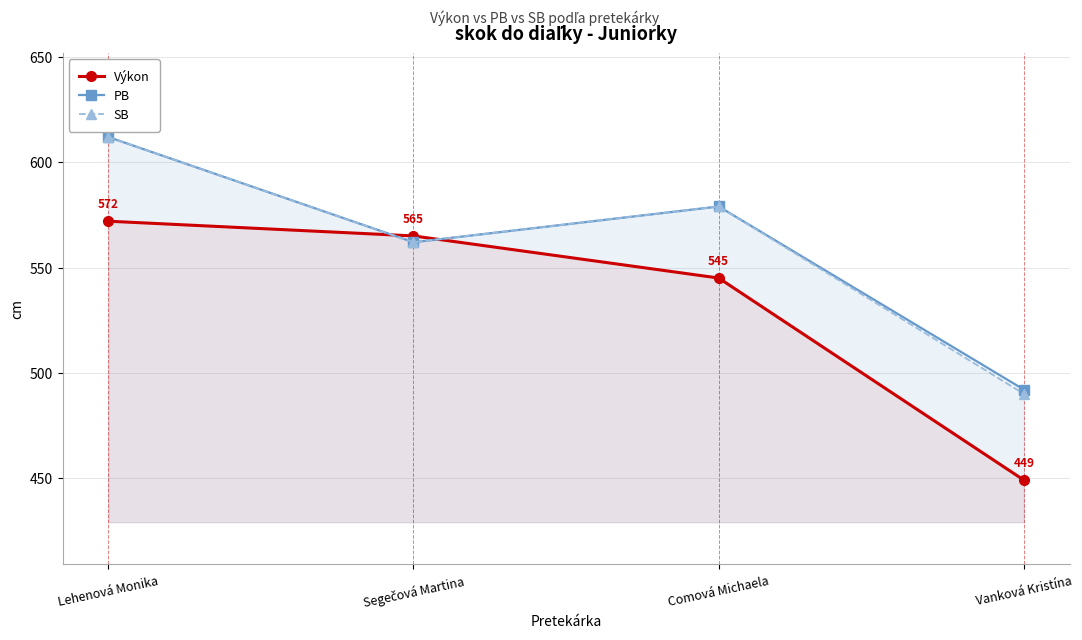

How many distinct data groups are displayed?

3